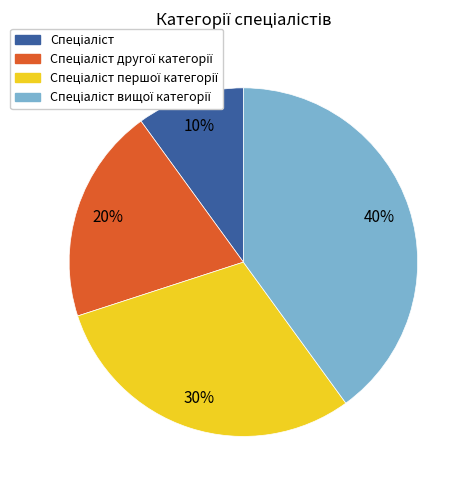

Does any single category account for the majority?

No